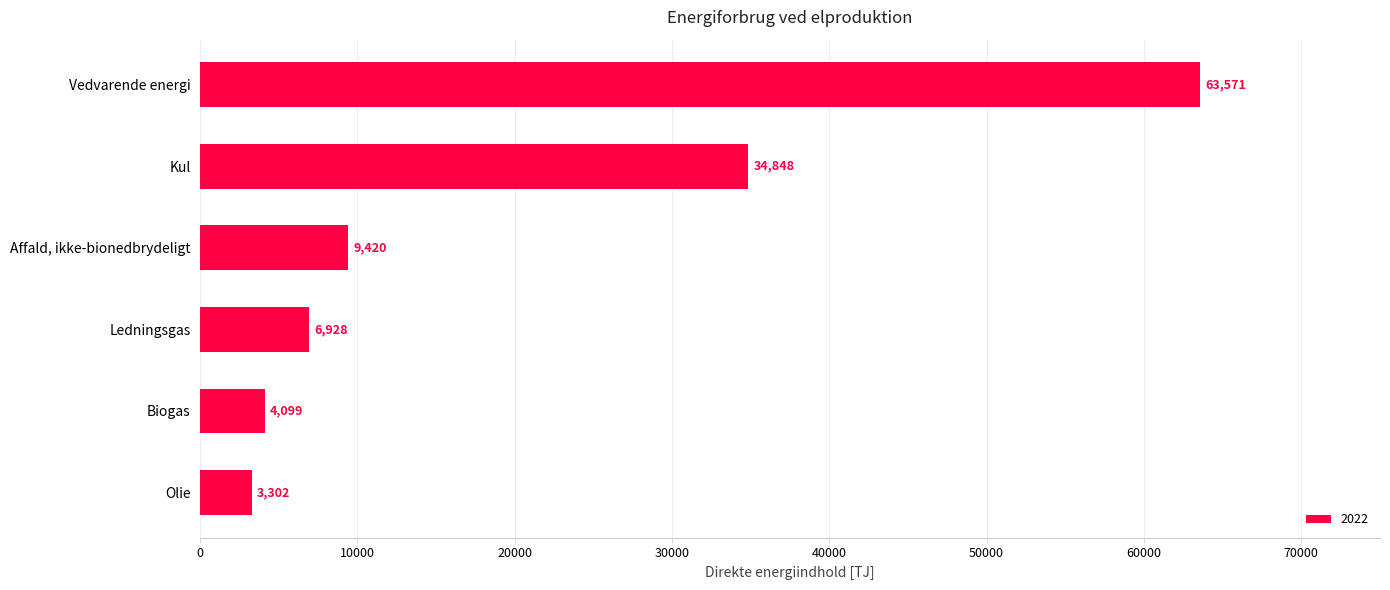

Does the chart contain stacked bars?

No